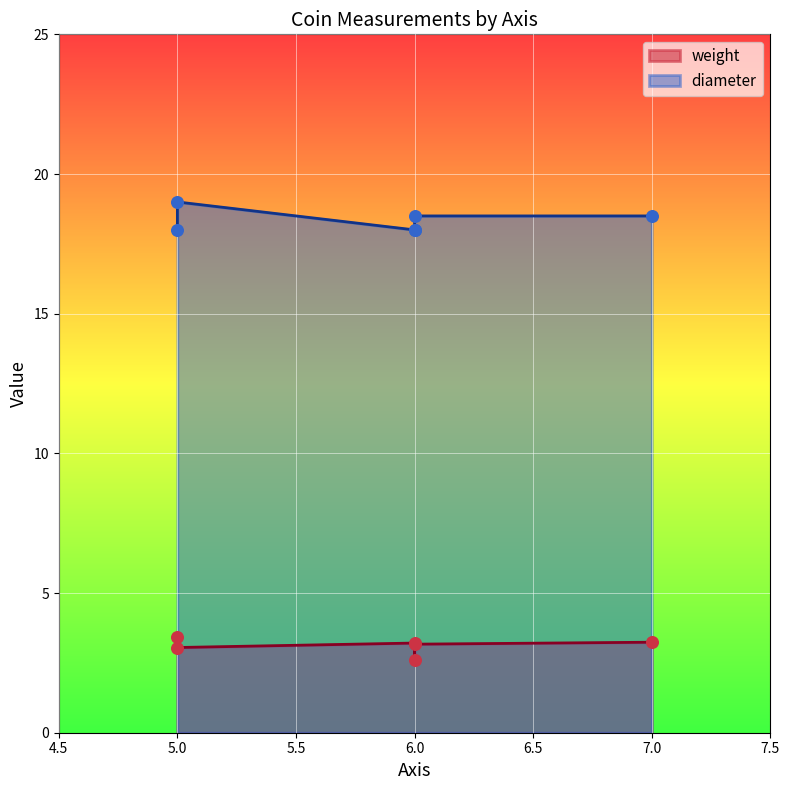

What is the total value across all series at 6?

21.2